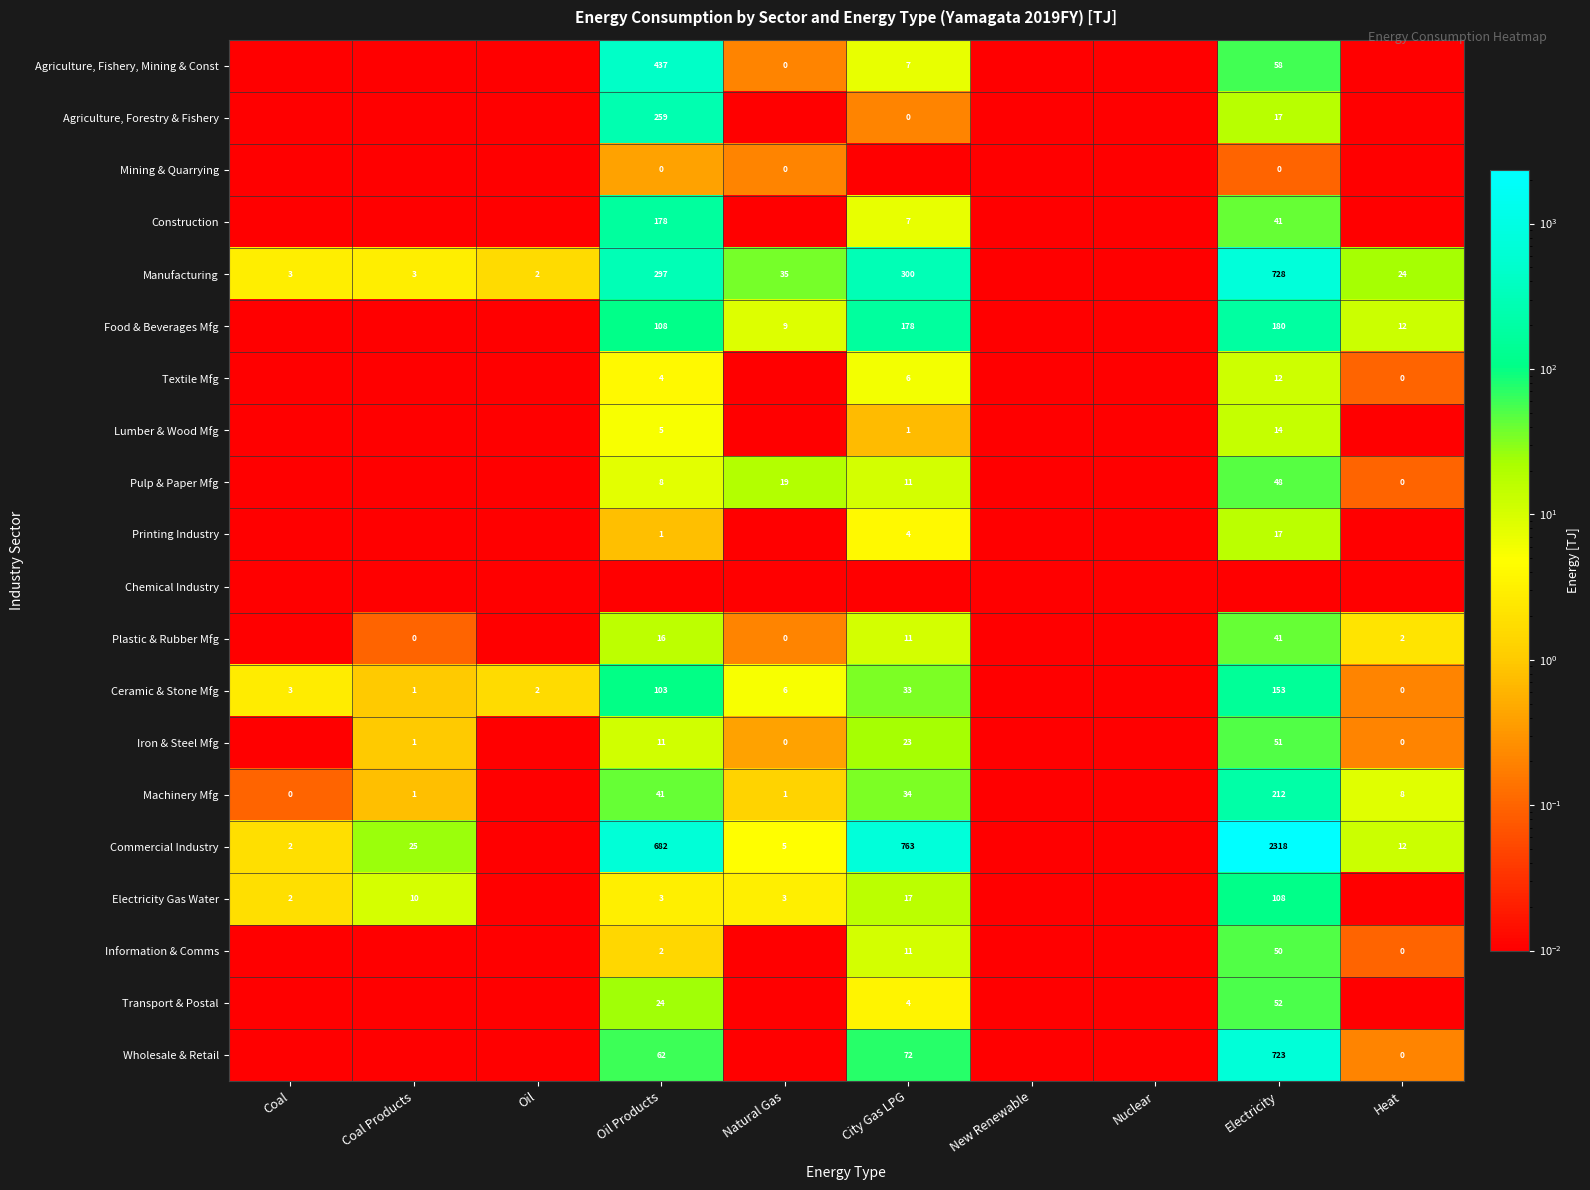

At which category does the chart reach its minimum across all series?

Coal